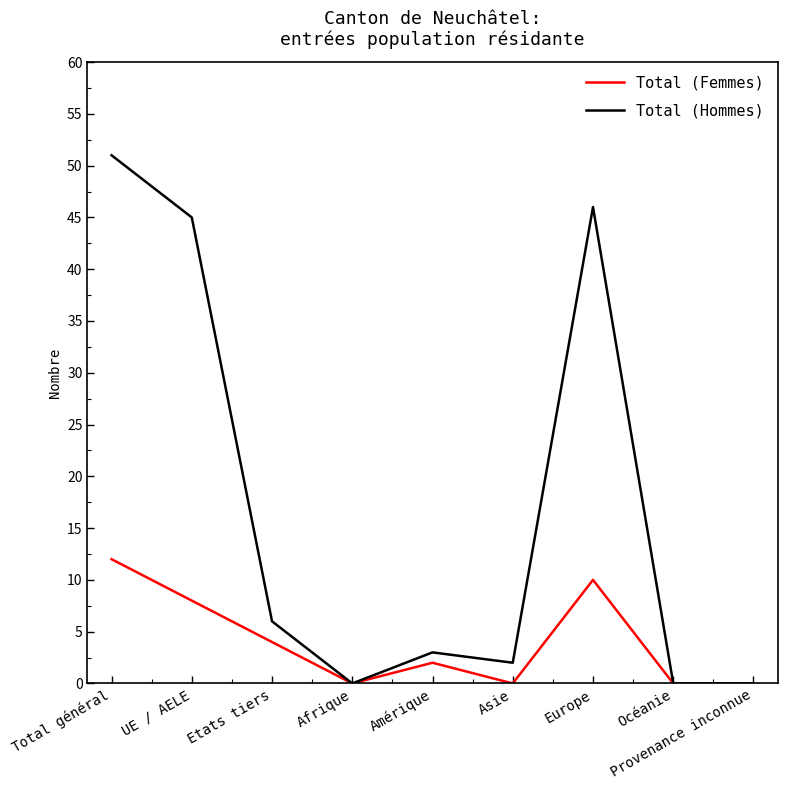

At which category is the sum across all series the highest?

Total général